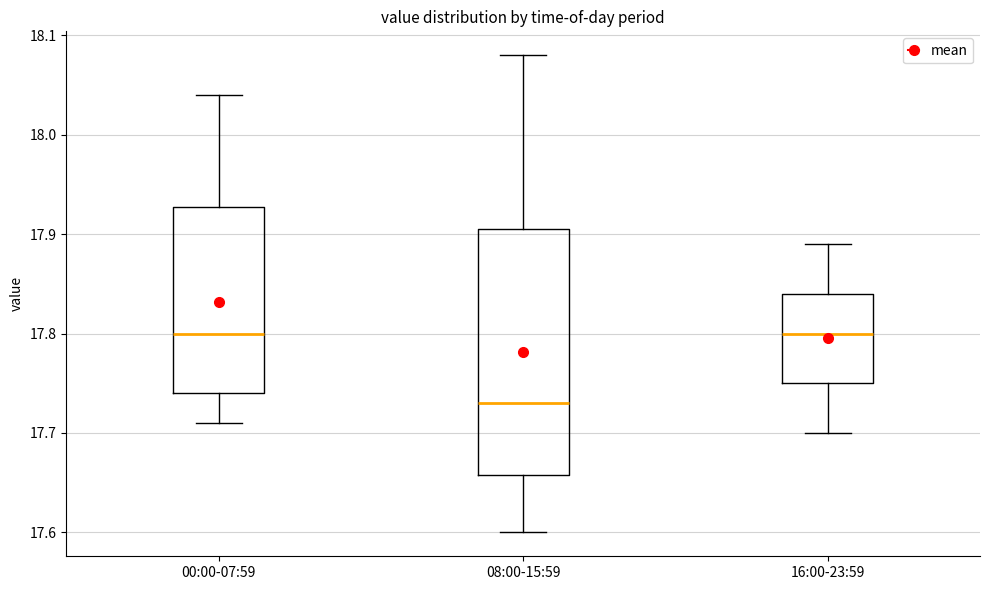

Reading left to right, transcribe this box plot: for each box, give where its median line is, the range the box spans, and where its two whiskers end, as read against the y-axis. The values are not printed on the chart, so give them approximately, as read against the axis.

00:00-07:59: median 17.80, box 17.74 to 17.93, whiskers 17.71 to 18.04
08:00-15:59: median 17.73, box 17.66 to 17.91, whiskers 17.60 to 18.08
16:00-23:59: median 17.80, box 17.75 to 17.84, whiskers 17.70 to 17.89